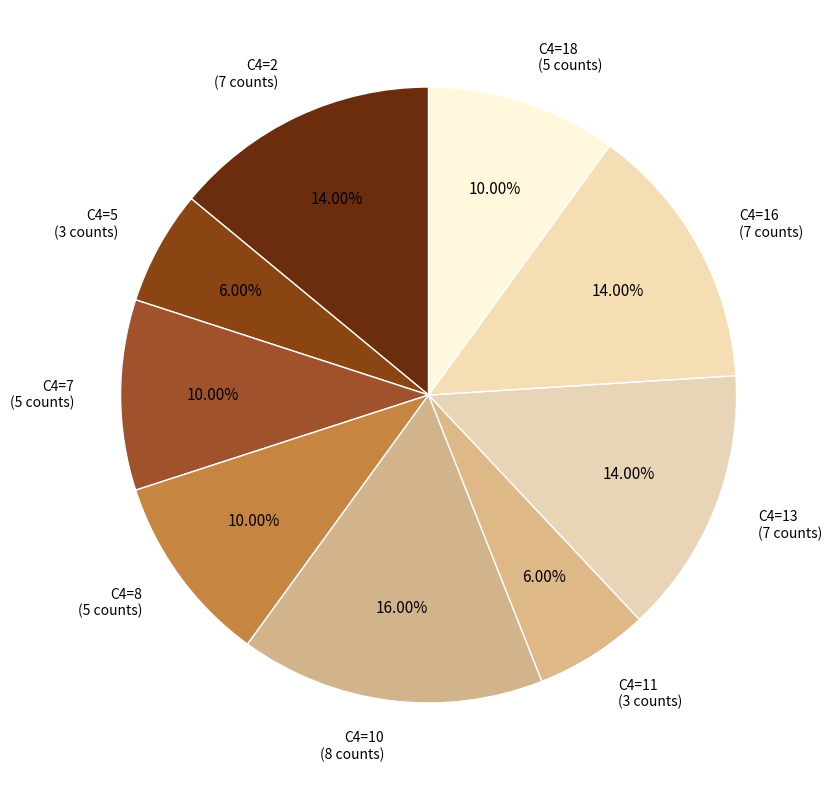

Does C4=5 account for over 50% of the chart?

No